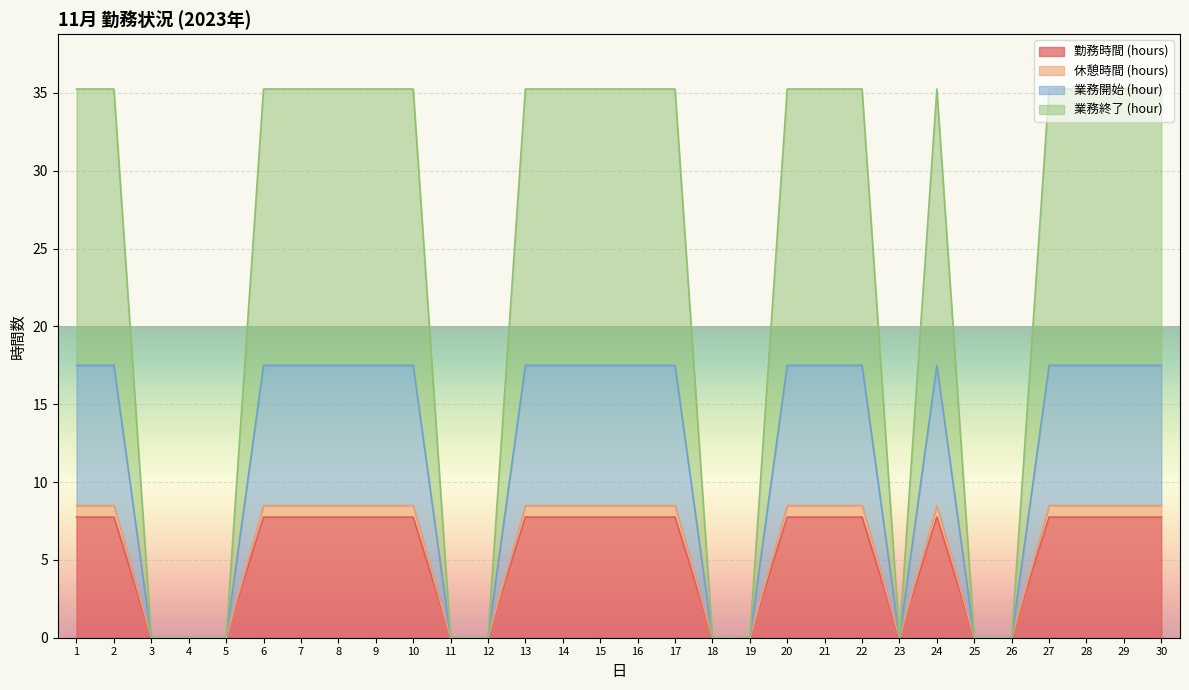

The 休憩時間 (hours) series shows 13.6 at 14. True or false?

False